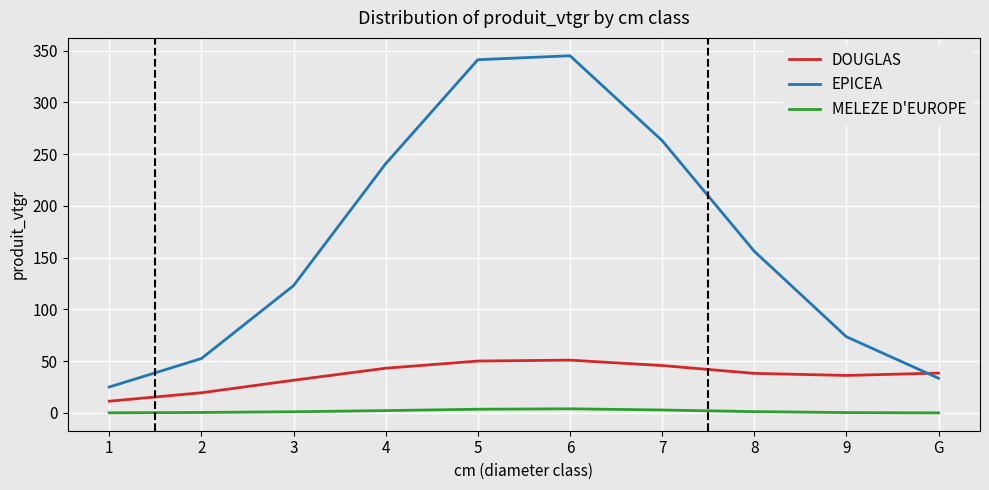

What position from the left is G?

10